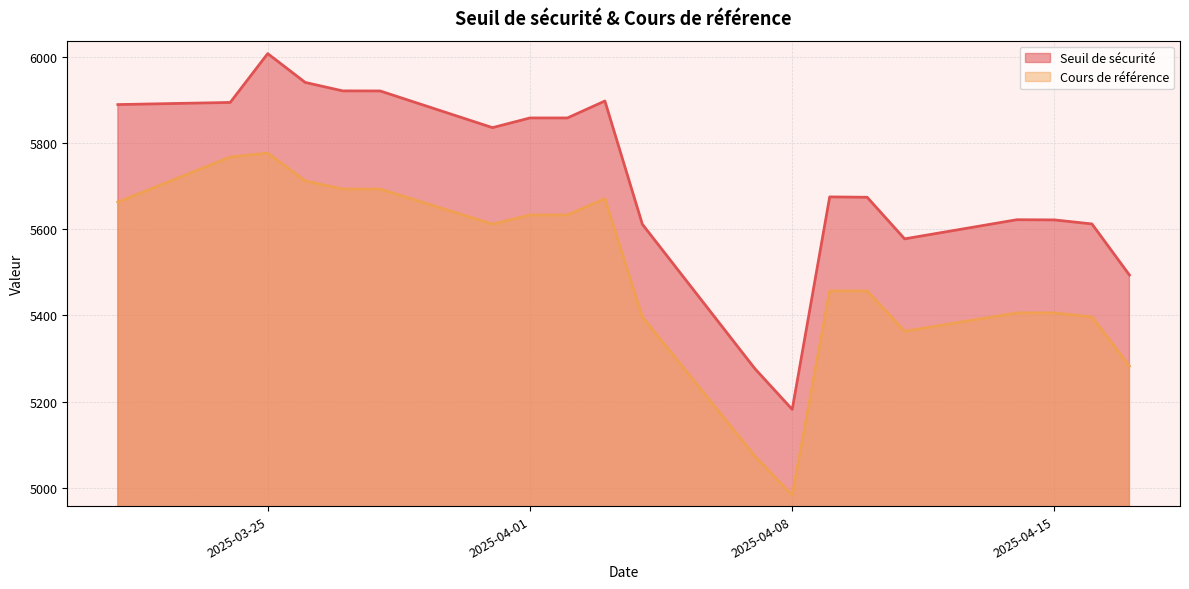

Is the value of Cours de référence at 2025-04-10 greater than the value of Seuil de sécurité at 2025-03-27?

No